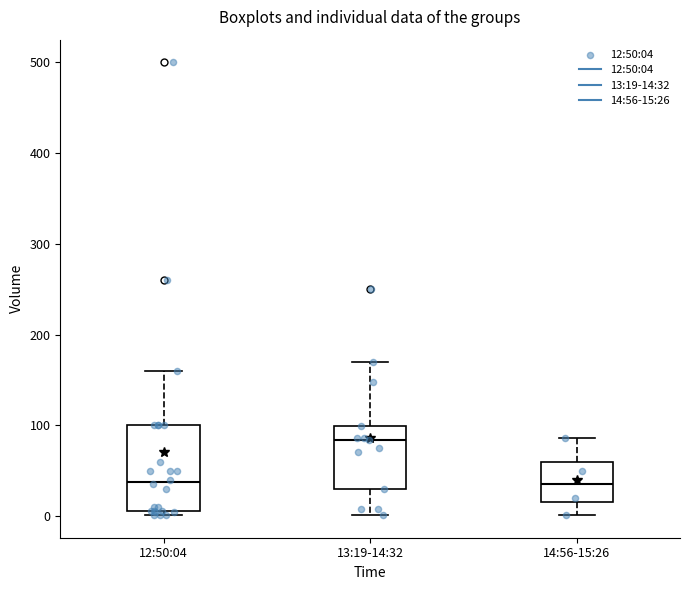

Comparing the boxes themselves (not the whiskers), which one is the tallest?

12:50:04